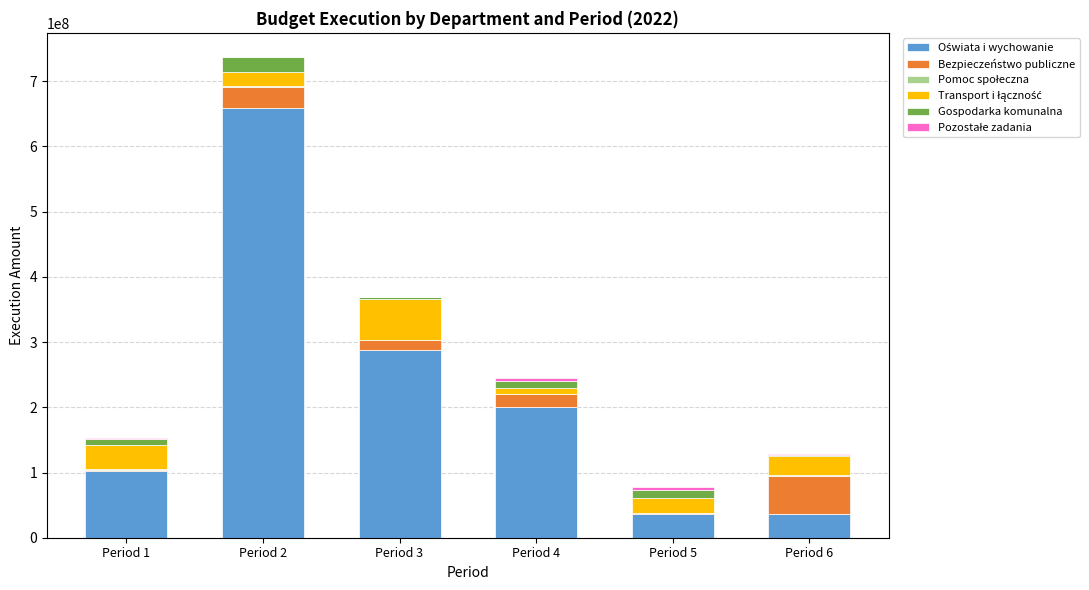

At which category is the sum across all series the highest?

Period 2